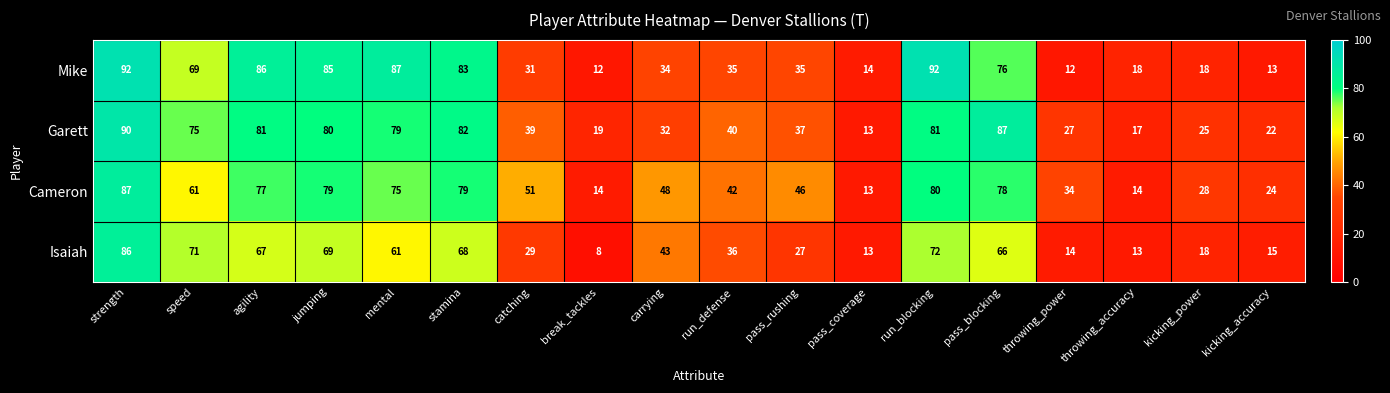

The value of Cameron at pass_blocking is 123. True or false?

False